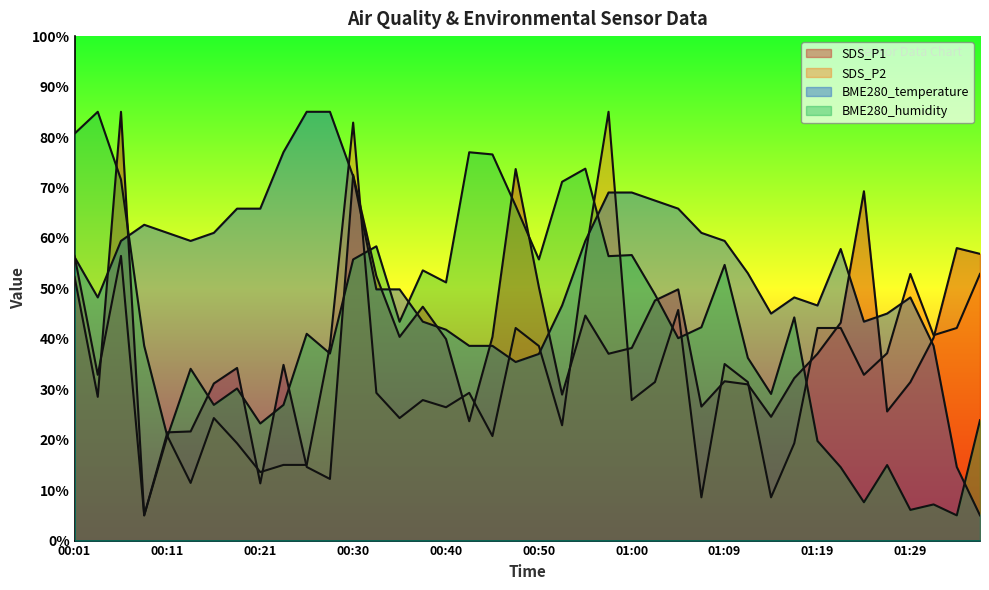

What is the spread (max minus min) of values at 00:50?

18.7